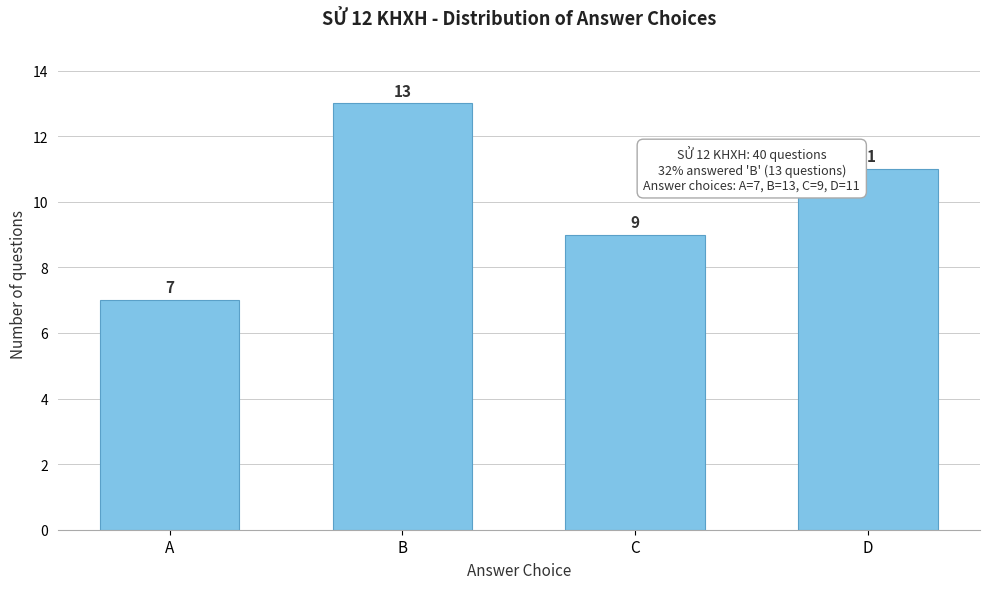

Reading left to right, transcribe all the data shown in this chart.

7	13	9	11